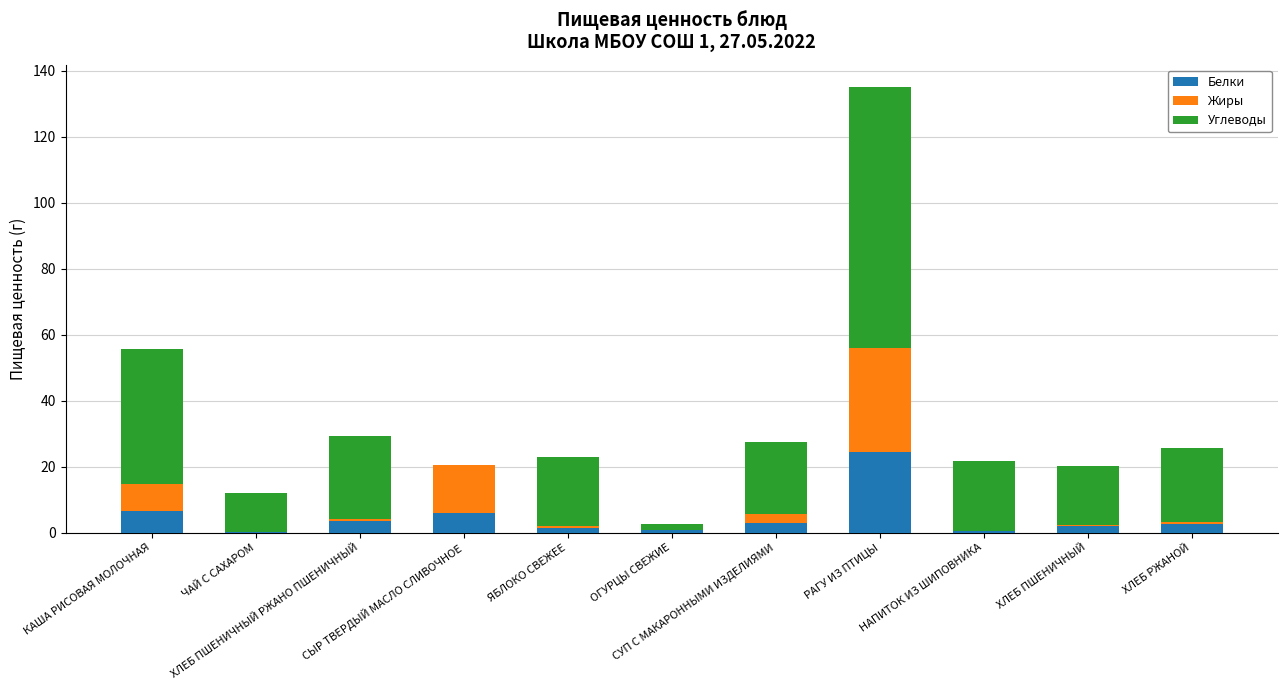

The value of Белки at ОГУРЦЫ СВЕЖИЕ is 0.7. True or false?

True